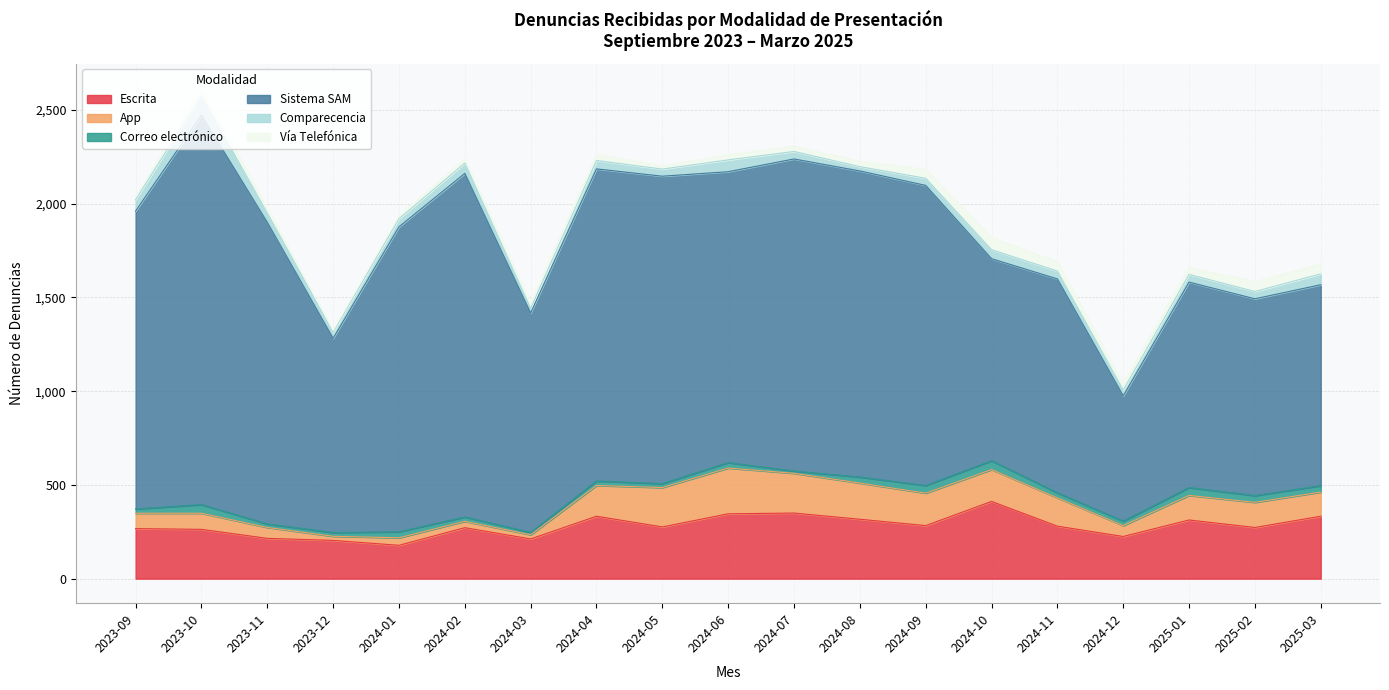

True or false: Sistema SAM and Correo electrónico intersect in this chart.

False